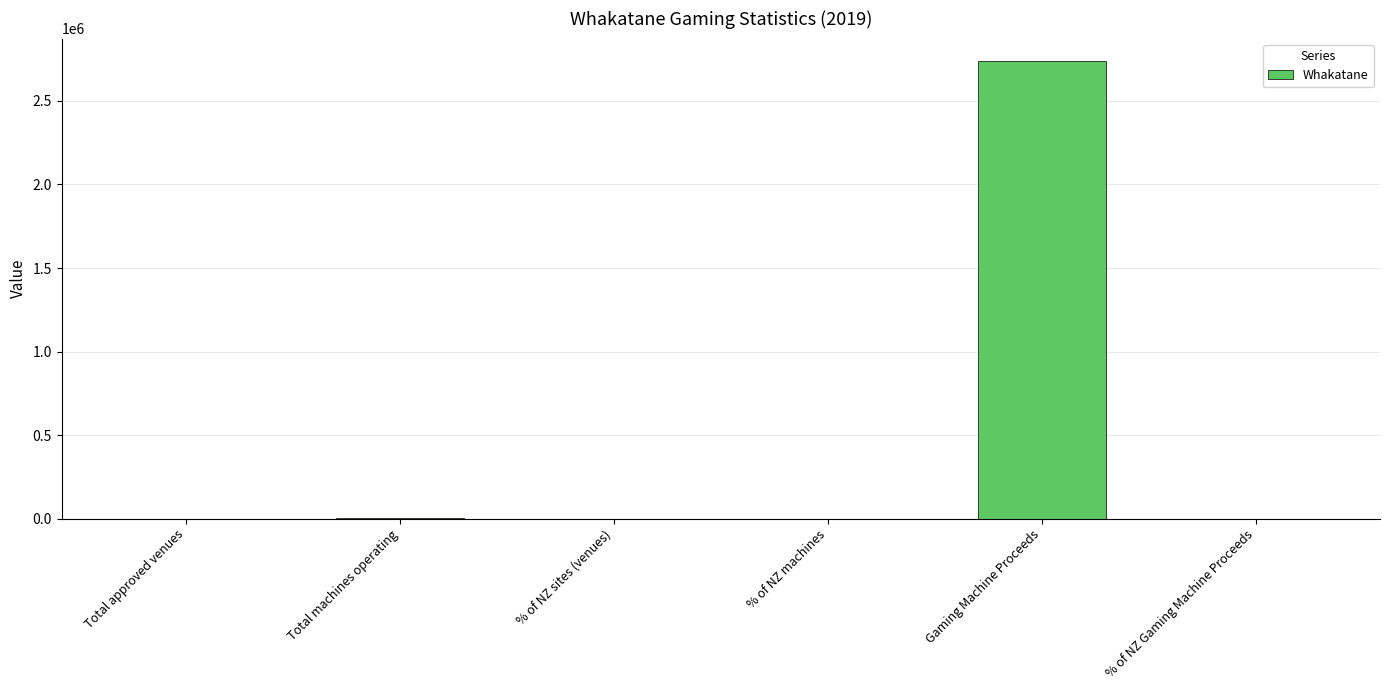

Is it true that the value at % of NZ machines is 0.0?

True